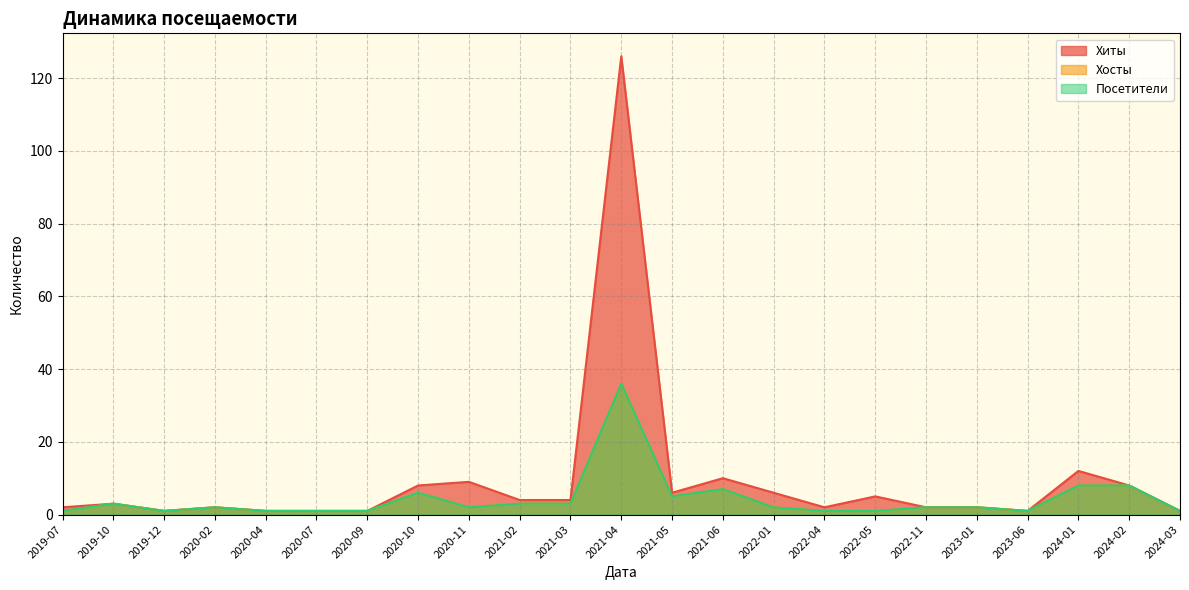

List the labels in order of Хосты value, smallest first.

2019-07, 2019-12, 2020-04, 2020-07, 2020-09, 2022-04, 2022-05, 2023-06, 2024-03, 2020-02, 2020-11, 2022-01, 2022-11, 2023-01, 2019-10, 2021-02, 2021-03, 2021-05, 2020-10, 2021-06, 2024-01, 2024-02, 2021-04